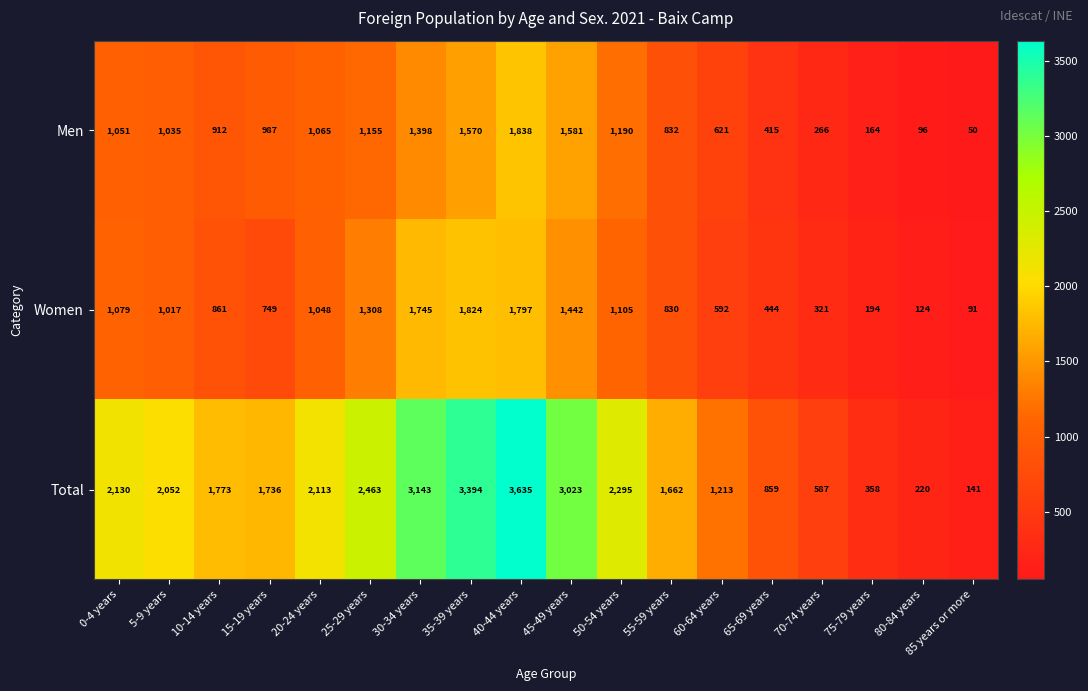

At how many categories does at least one series exceed 1552?

12